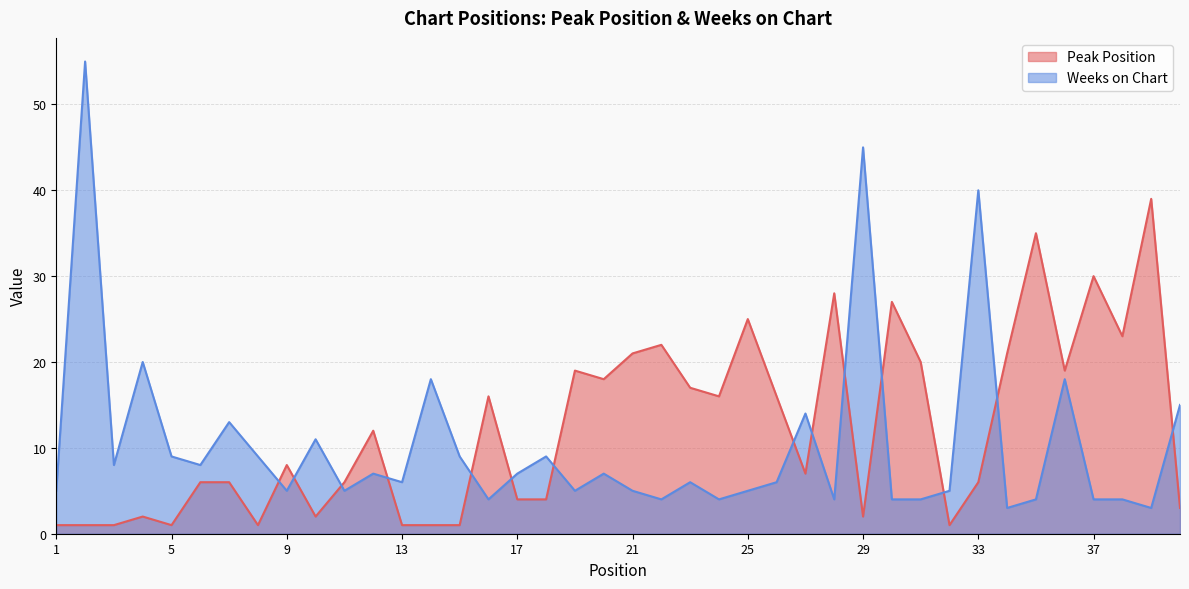

At which label does Weeks on Chart first exceed 6?

2